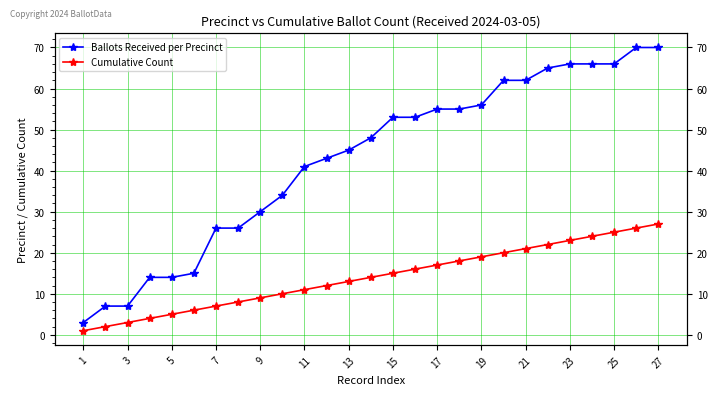

At how many categories does at least one series exceed 53?

11